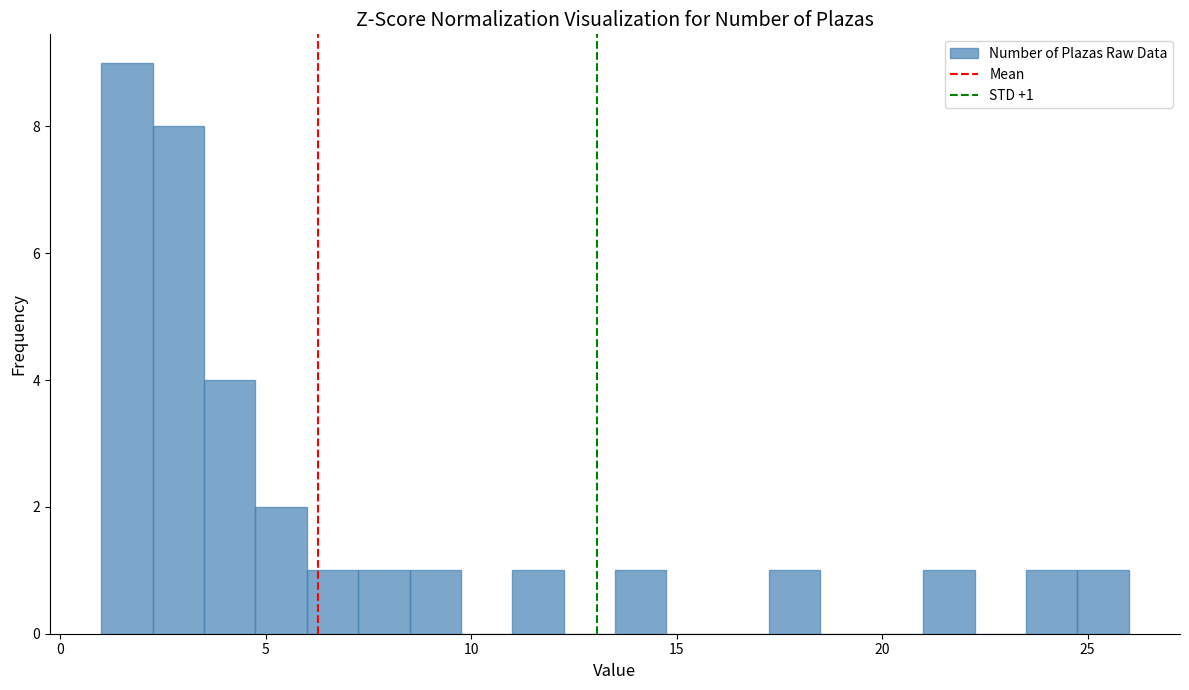

Around what value on the x-axis is the tallest bar? Give the approximate position of its centre, as read against the axis.

1.5